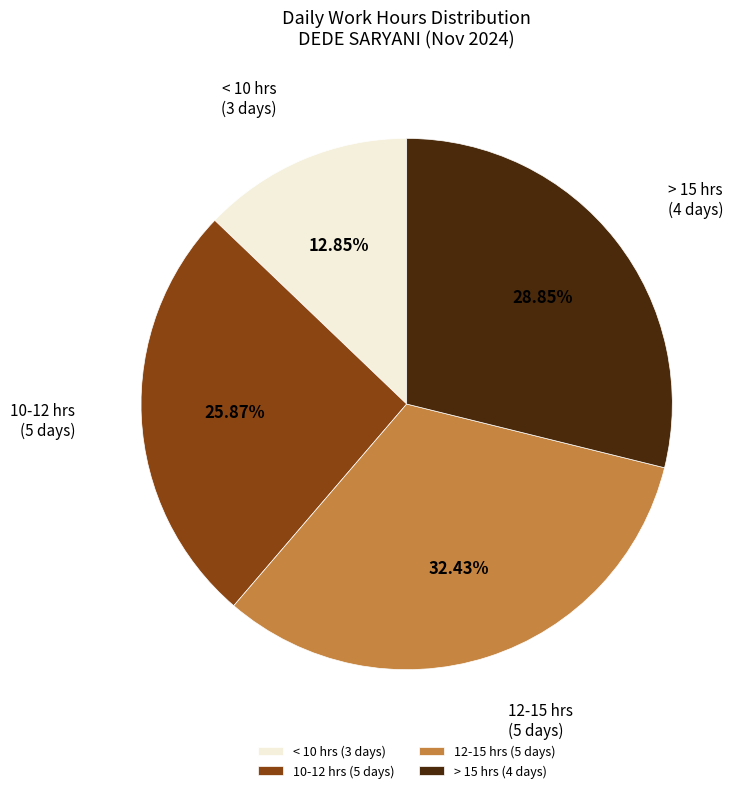

Rank the categories by value from lowest to highest.

< 10 hrs (3 days), 10-12 hrs (5 days), > 15 hrs (4 days), 12-15 hrs (5 days)